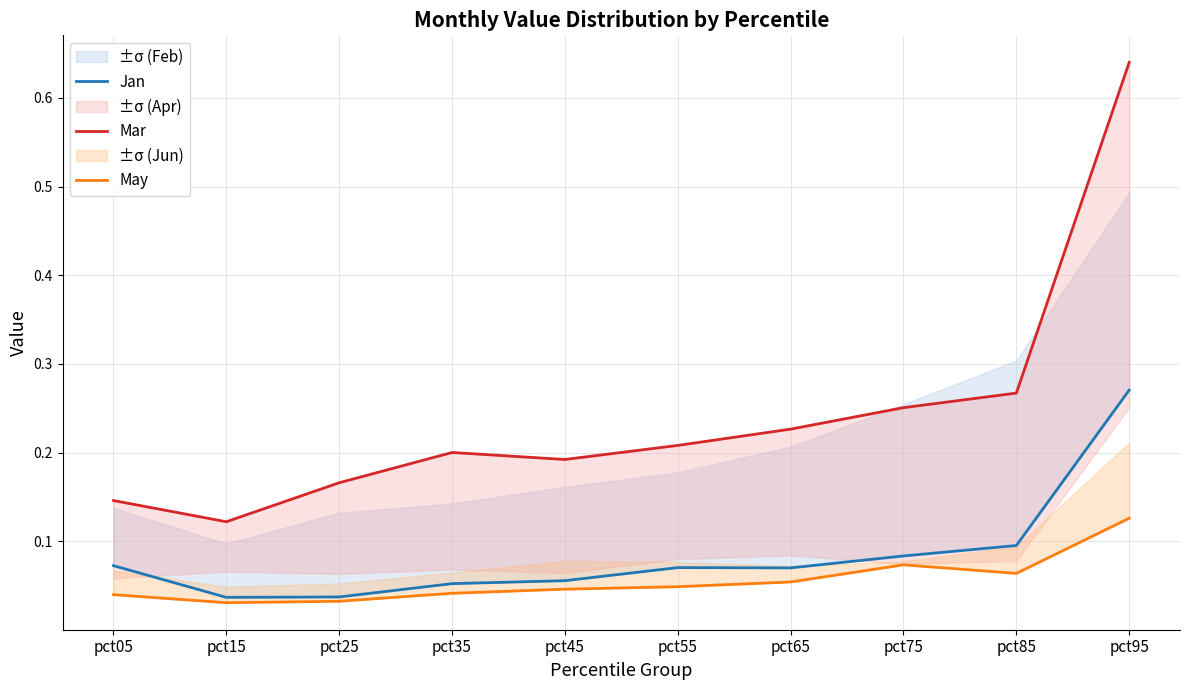

True or false: Jan has a value of 0.1 at pct45.

True